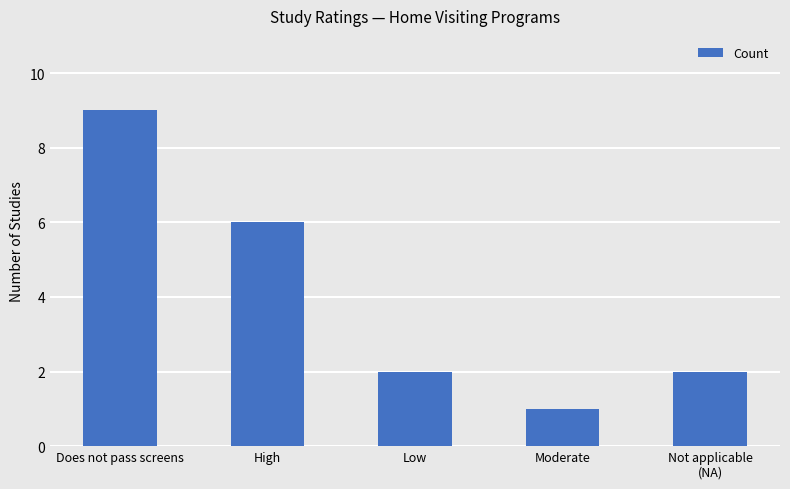

What is the change in value from Does not pass screens to Not applicable
(NA)?

-7